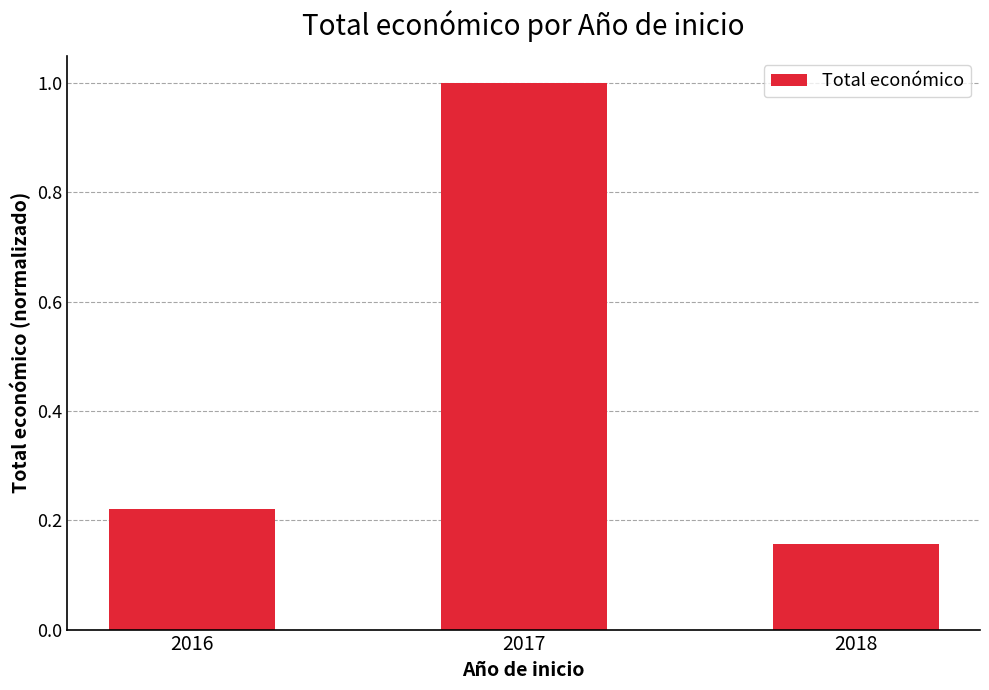

How many bars are there in total?

3